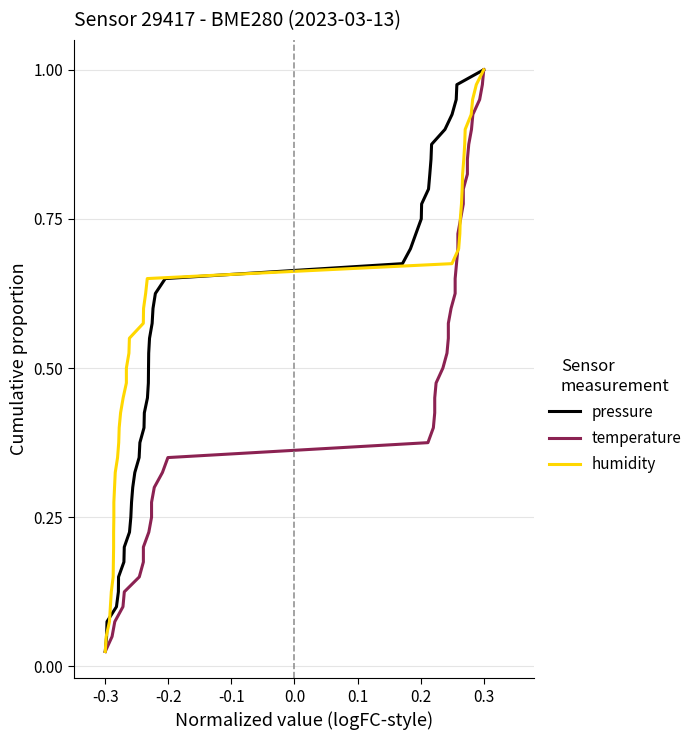

What is the value of the temperature point at the 24th from the left?

0.6